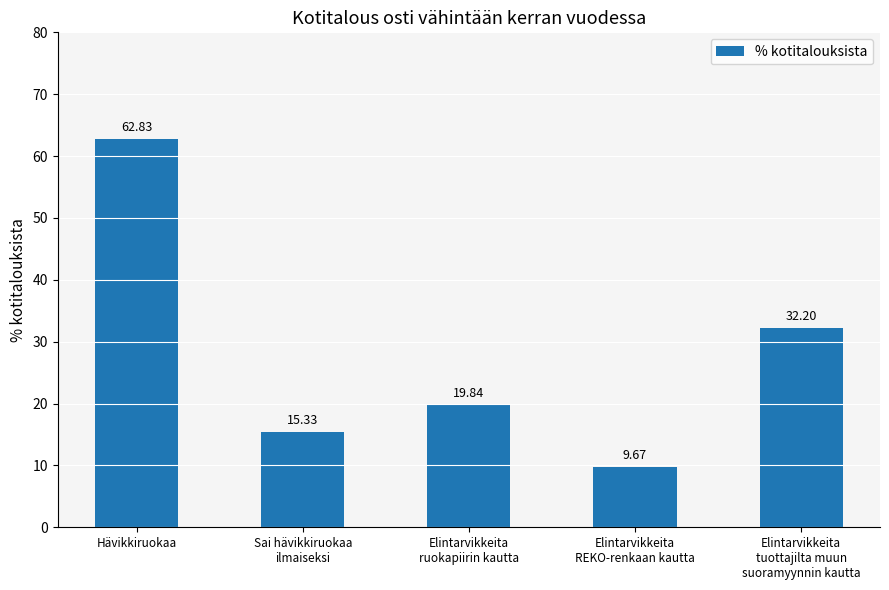

What position from the right is Hävikkiruokaa?

5